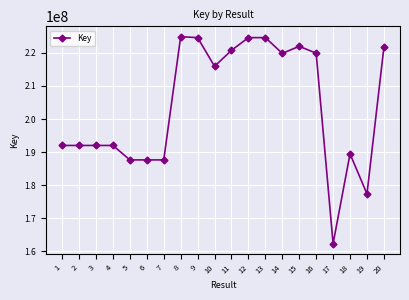

Is it true that the value at 19 is 288409234?

False